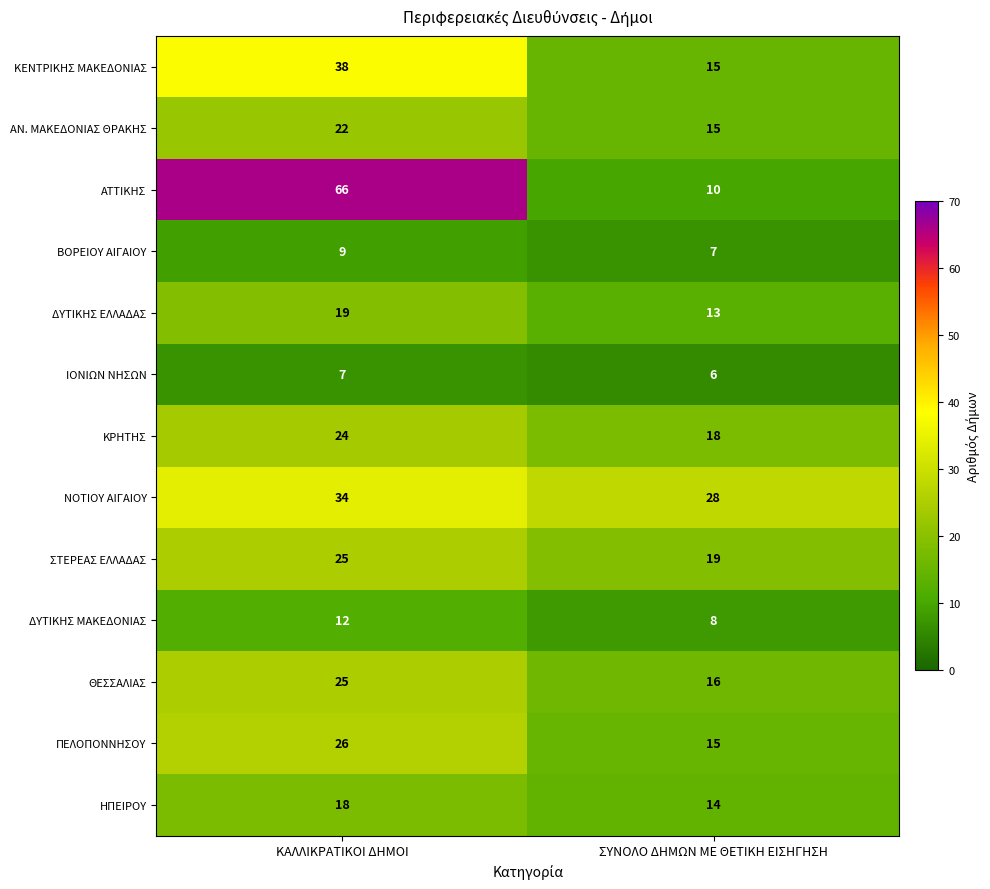

What is the average value of the ΗΠΕΙΡΟΥ series?

16